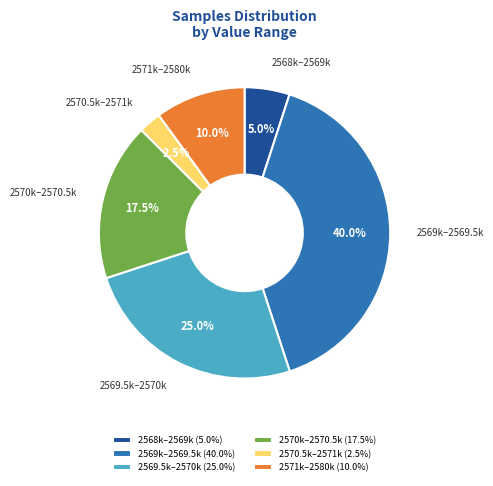

Which has a higher value, 2569.5k–2570k or 2571k–2580k?

2569.5k–2570k